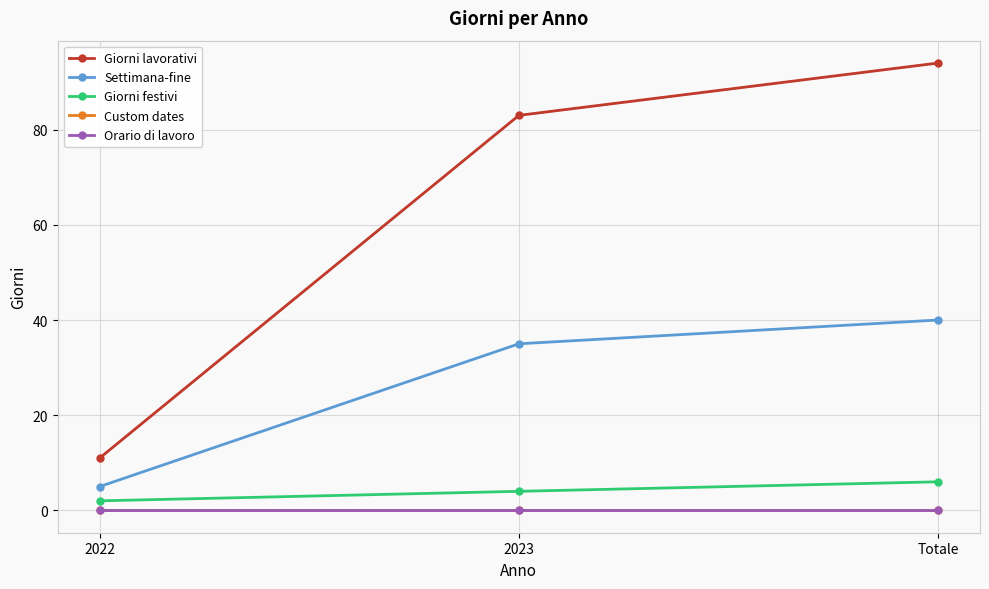

What is the total value across all series at 2023?

122